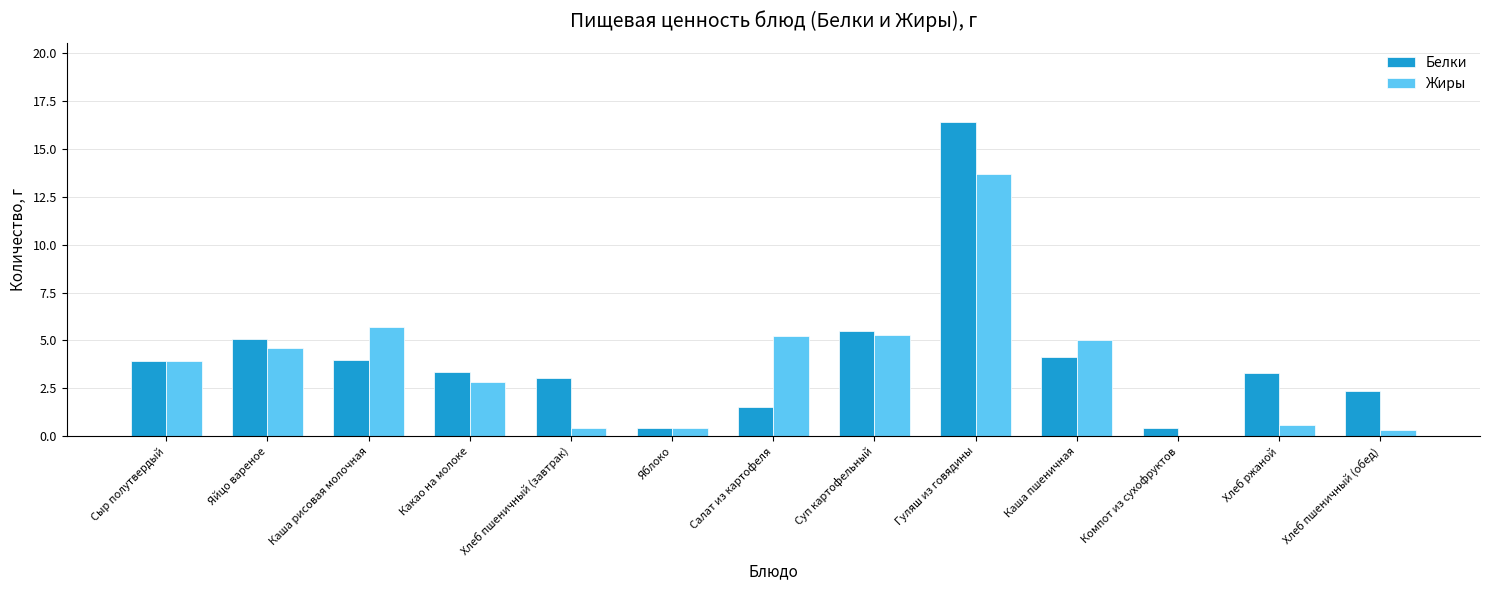

What is the sum of the Белки values at Суп картофельный and Сыр полутвердый?

9.4